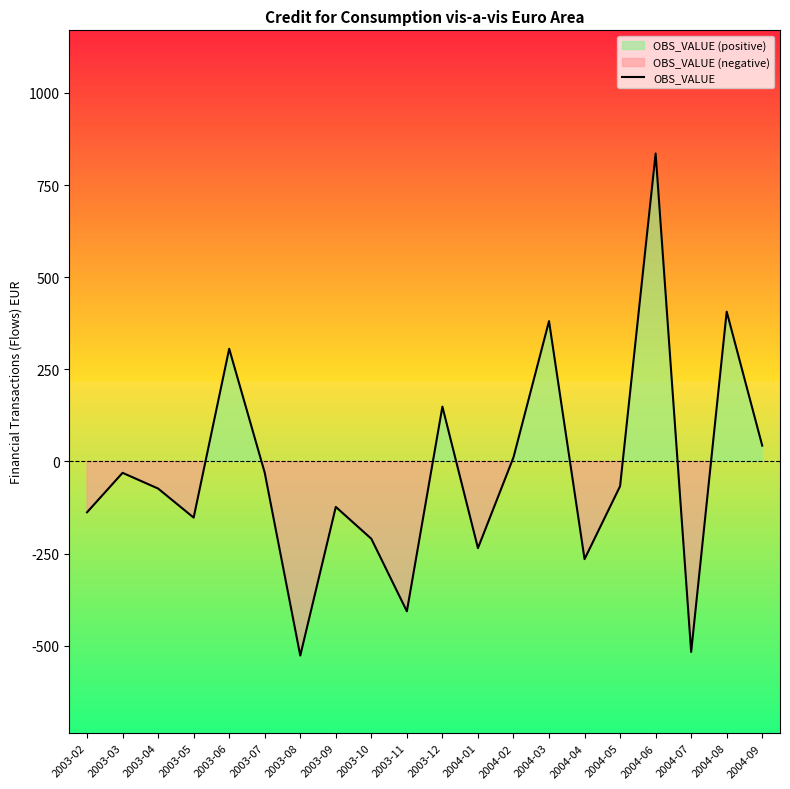

How many values are below -67?

11